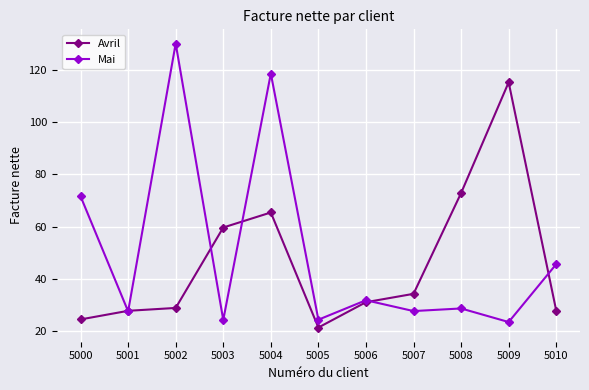

Is the value of Avril at 5007 greater than the value of Mai at 5003?

Yes